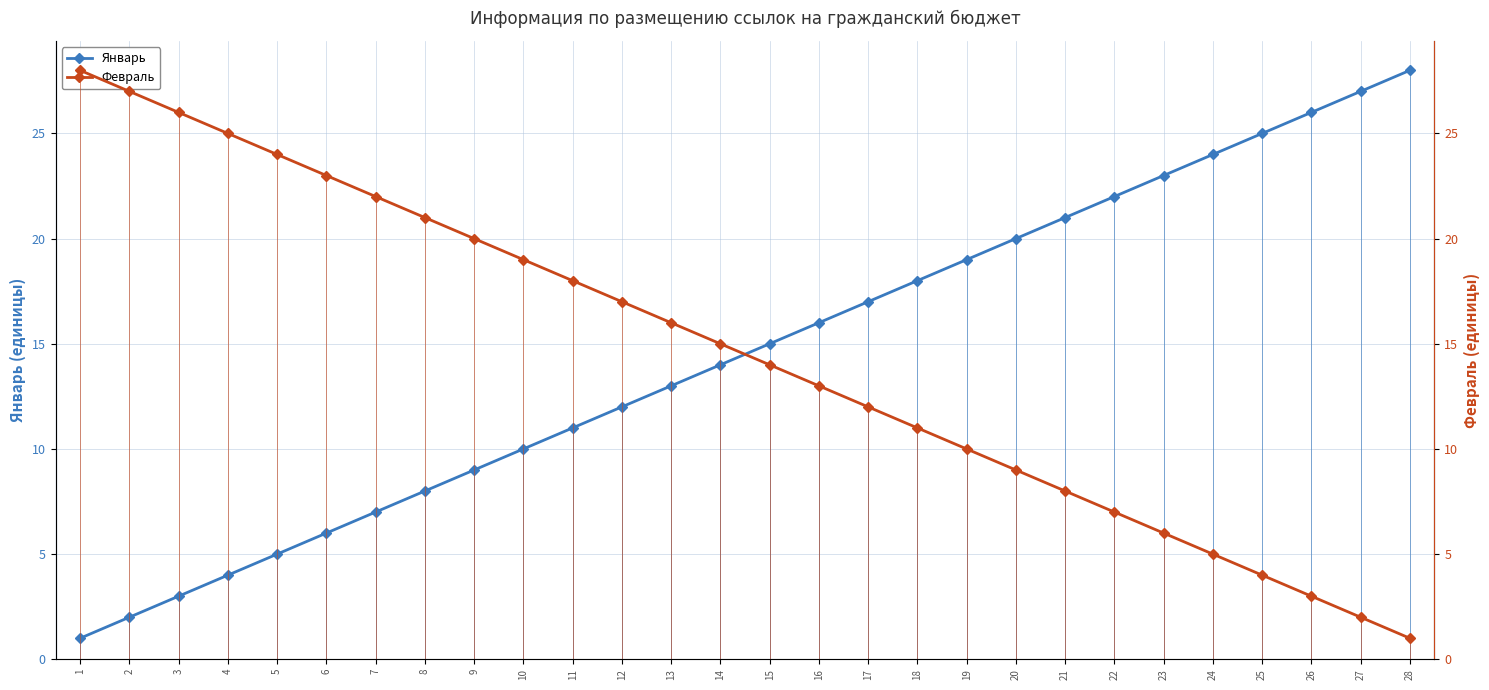

Which series ends up on top after the final intersection of Февраль and Январь?

Январь